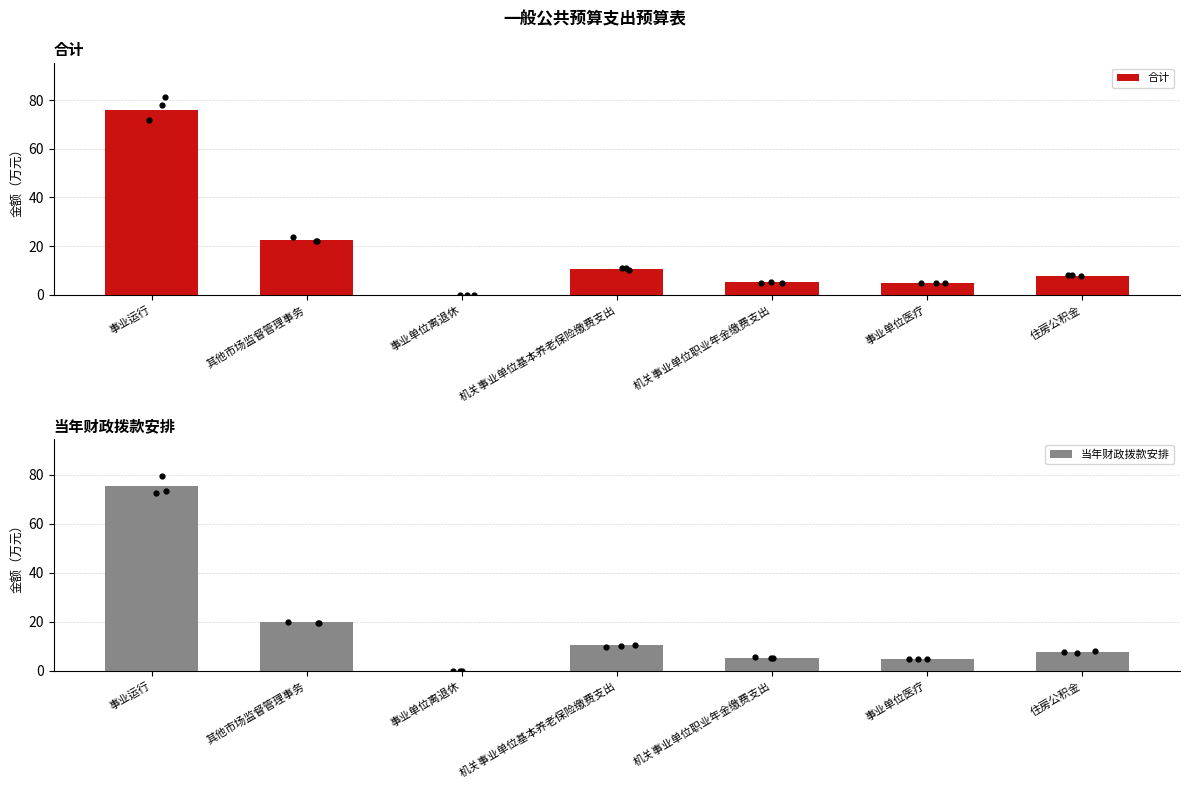

Which series has the largest Y range (max minus min)?

合计